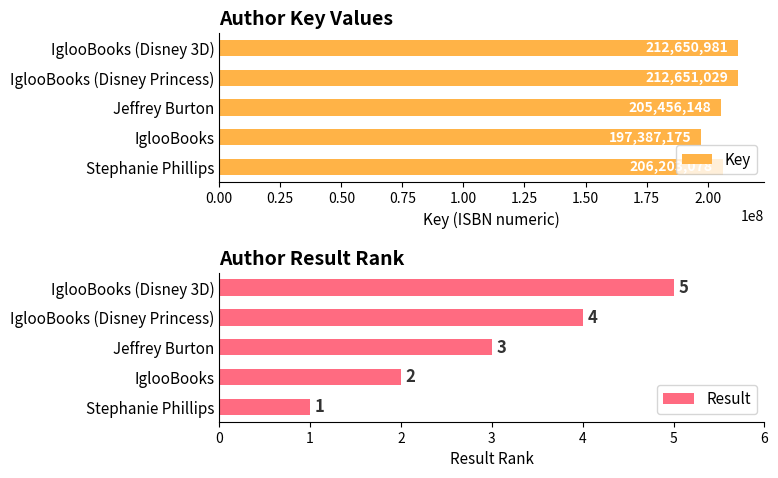

At which label is Key closest to 205019102?

Jeffrey Burton